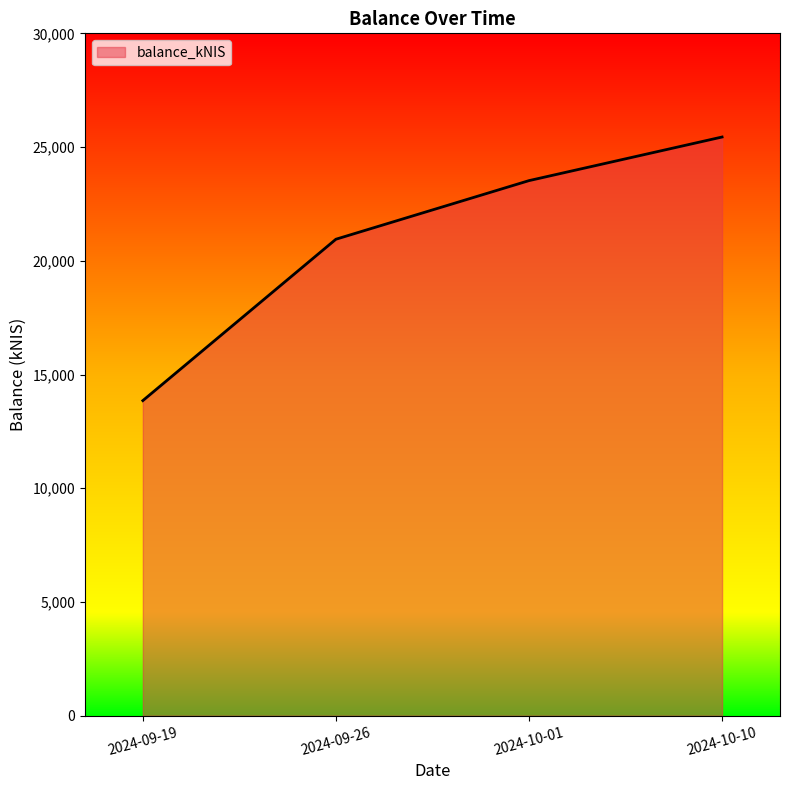

Which has a higher value, 2024-10-10 or 2024-09-26?

2024-10-10